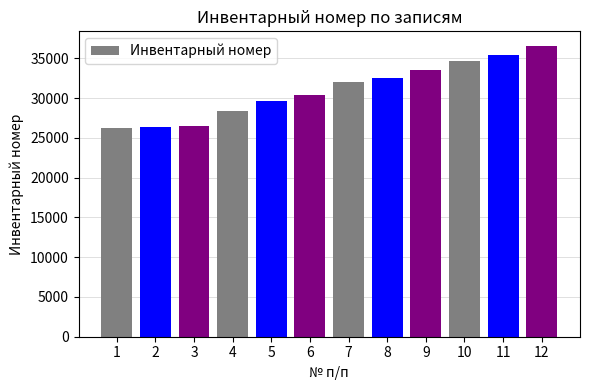

What is the value of the 8th bar from the left?

32533